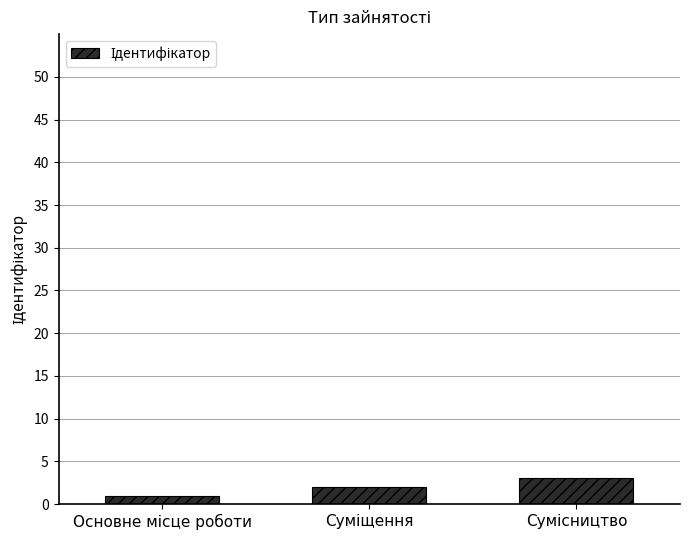

What is the greatest value displayed?

3